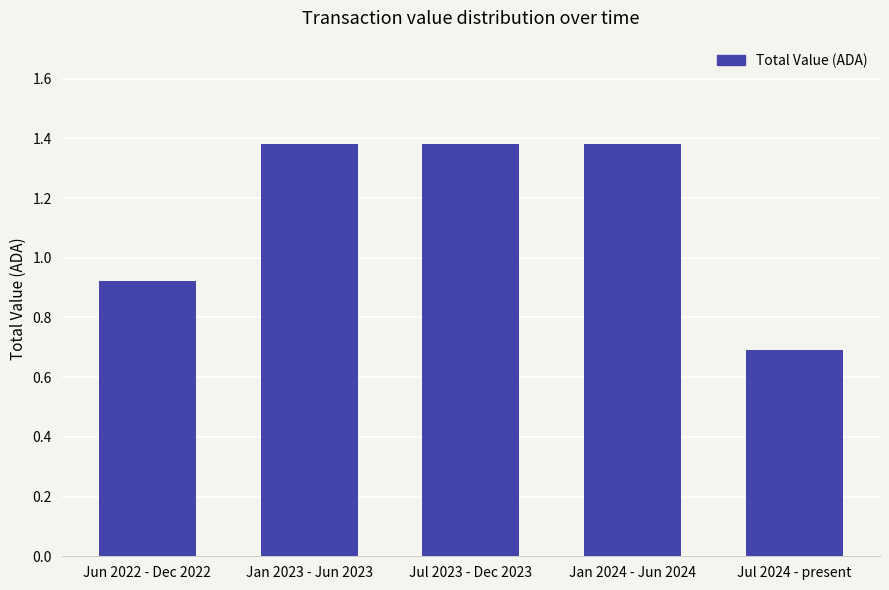

What is the smallest value displayed?

0.7